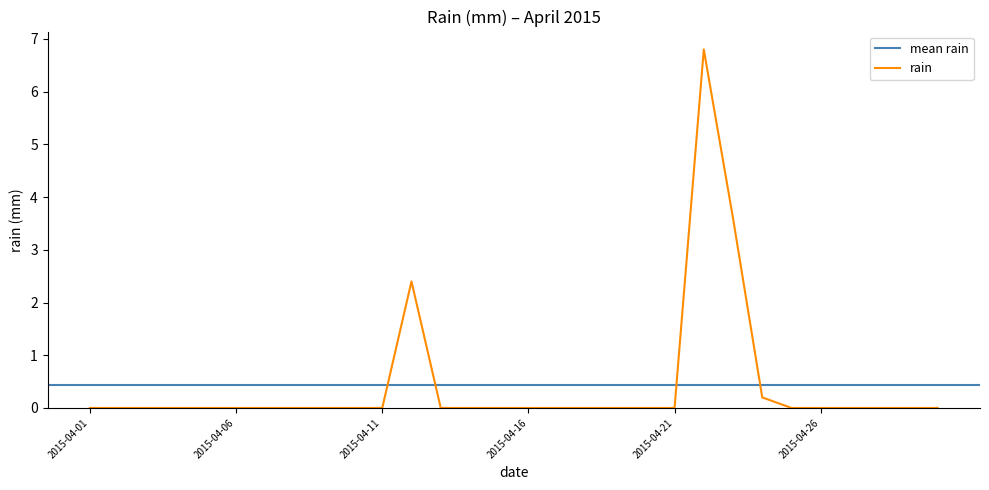

Which label corresponds to the smallest value in the chart?

2015-04-01